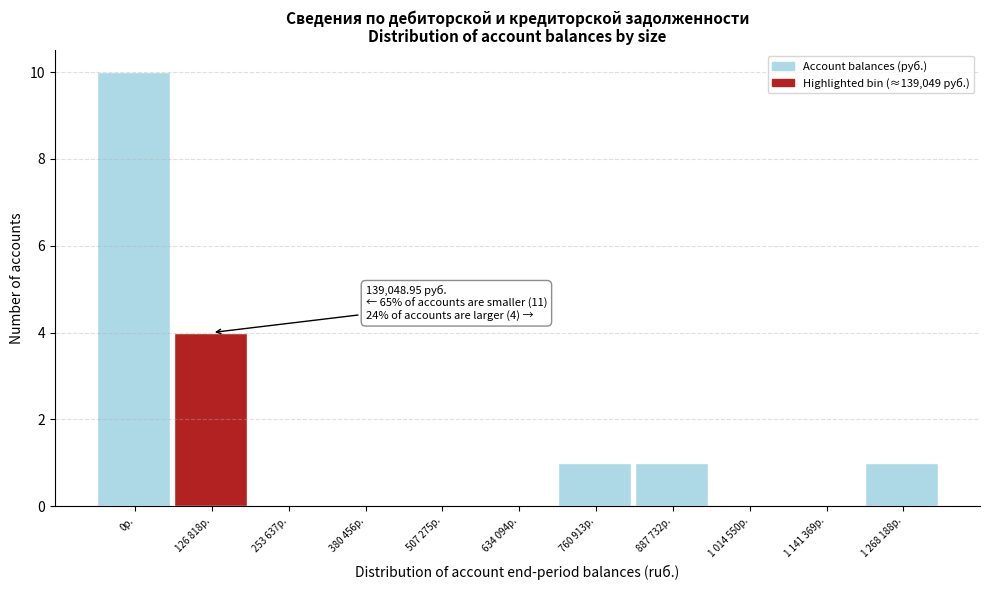

Reading right to left, transcribe all the data shown in this chart.

1 268 188р.=1	1 141 369р.=0	1 014 550р.=0	887 732р.=1	760 913р.=1	634 094р.=0	507 275р.=0	380 456р.=0	253 637р.=0	126 818р.=4	0р.=10